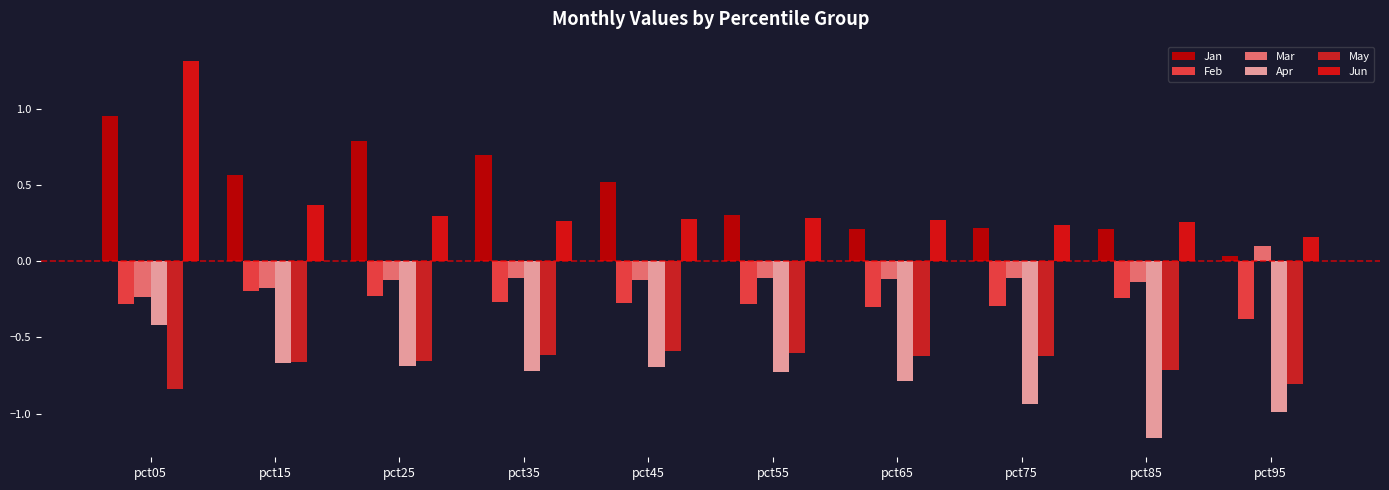

What is the sum of the Jun values at pct35 and pct75?

0.5